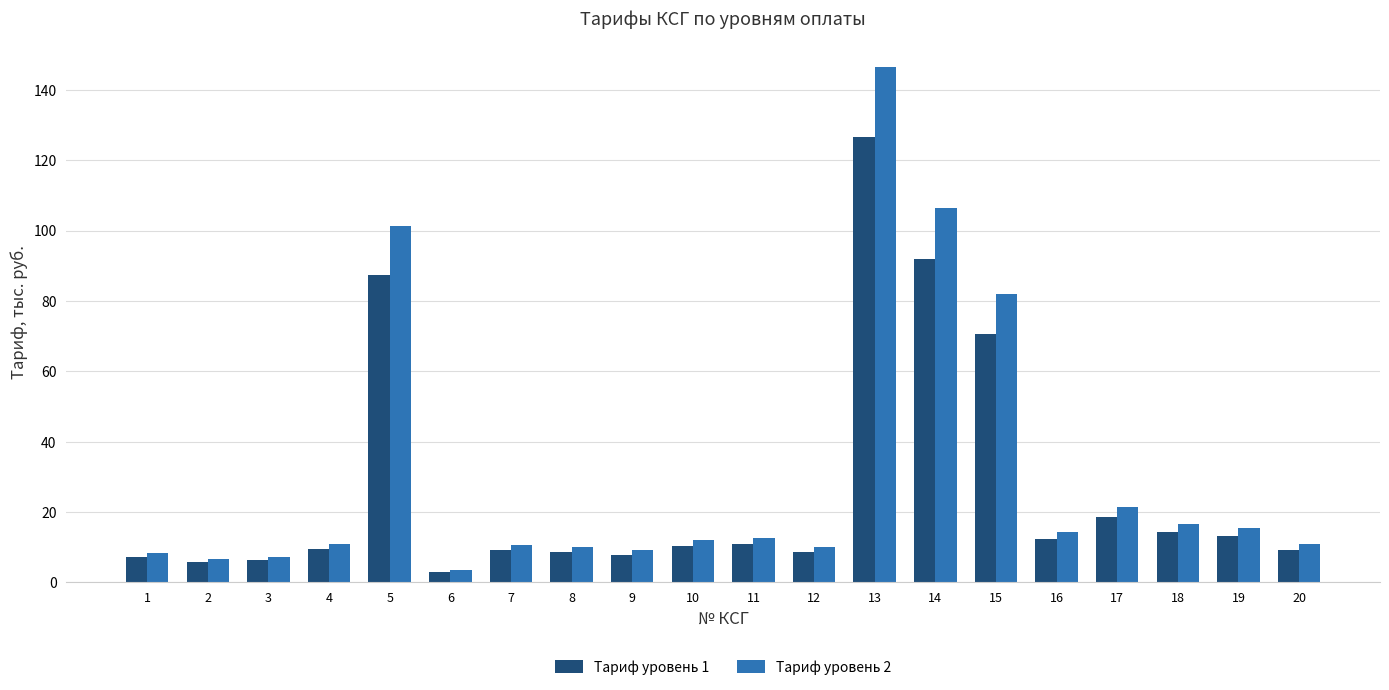

The value of Тариф уровень 2 at 15 is 36.2. True or false?

False